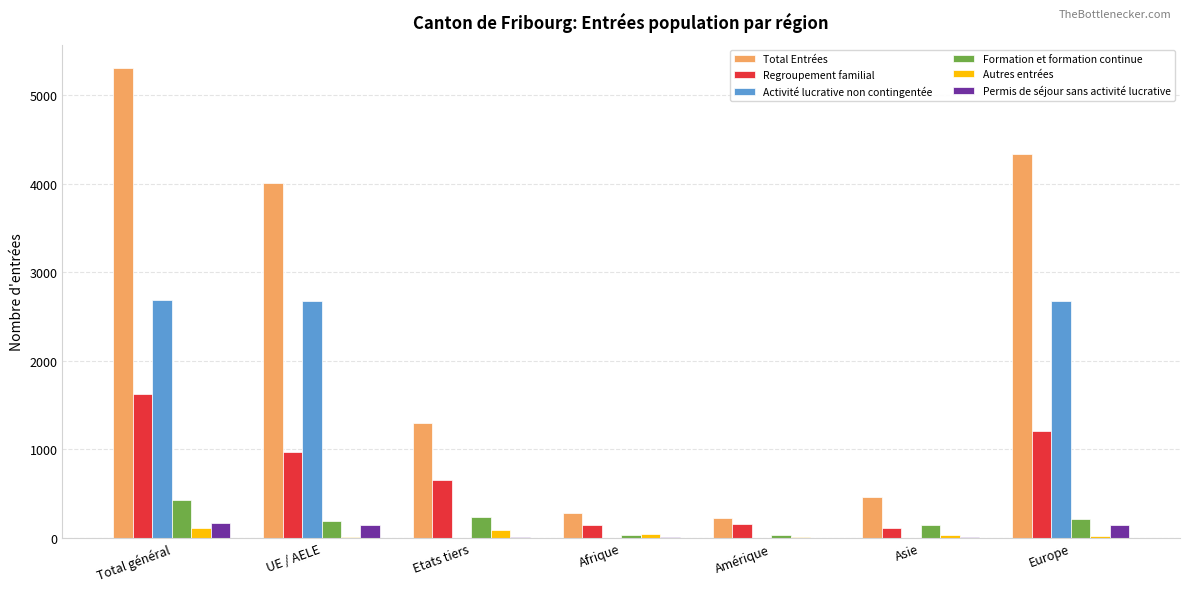

True or false: Regroupement familial has a value of 108 at Asie.

True